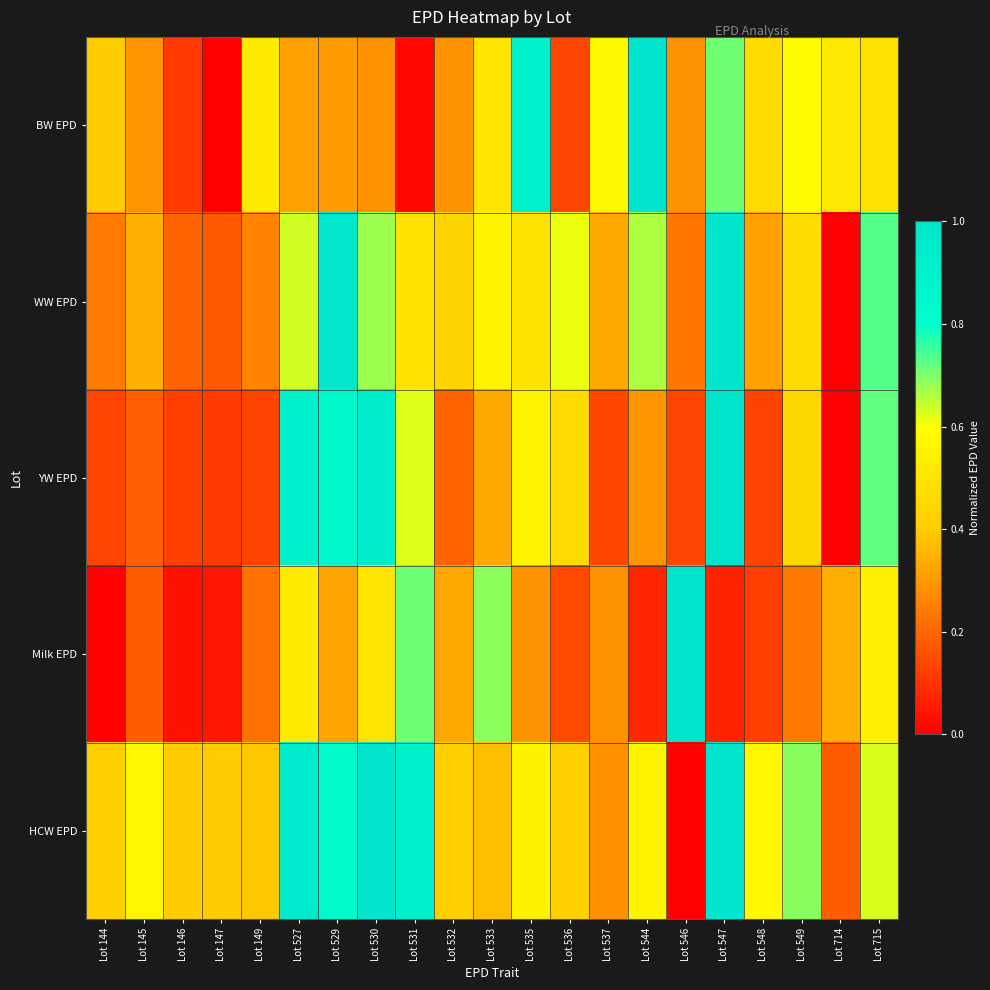

Between Lot 529 and Lot 547, which series saw the biggest shift?

BW EPD